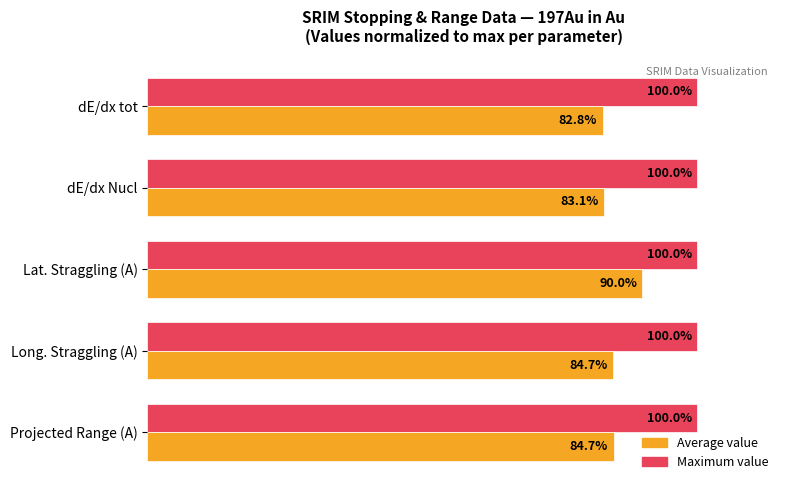

List the series in order of their peak value, highest first.

Maximum value, Average value